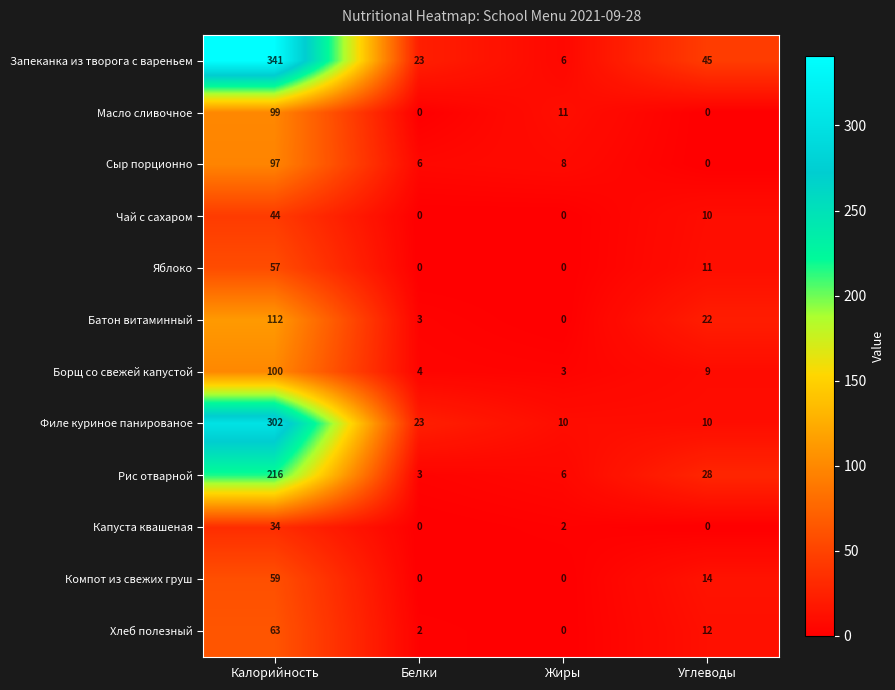

What is the difference between the highest and lowest values at Белки?

23